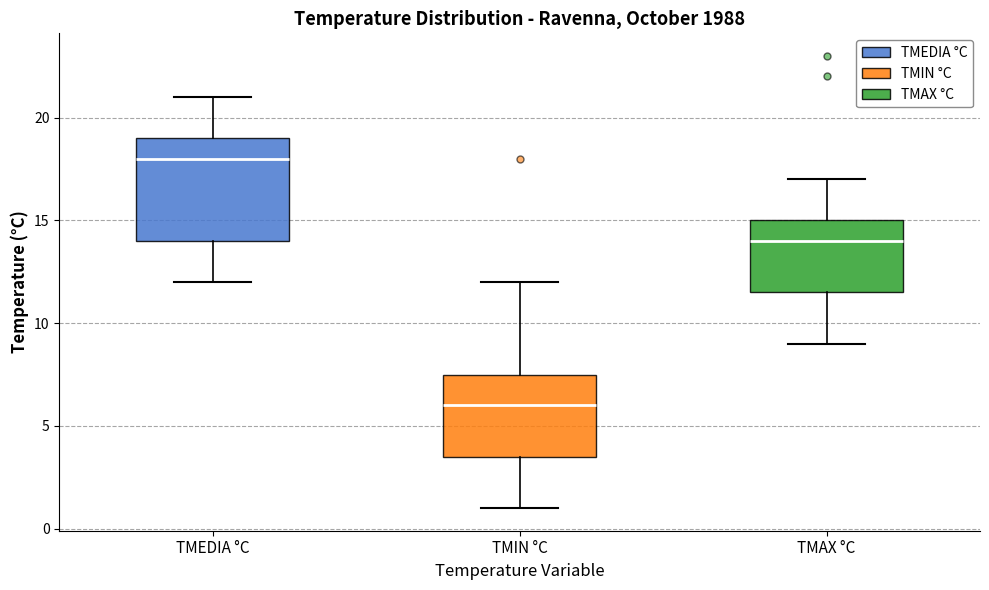

Reading left to right, read every box against the y-axis: the position of its median line, the range the box covers, and the ends of its whiskers. The values are not printed on the chart, so give them approximately, as read against the axis.

TMEDIA °C: median 18.0, box 14.0 to 19.0, whiskers 12.0 to 21.0
TMIN °C: median 6.0, box 3.5 to 7.5, whiskers 1.0 to 12.0
TMAX °C: median 14.0, box 11.5 to 15.0, whiskers 9.0 to 17.0